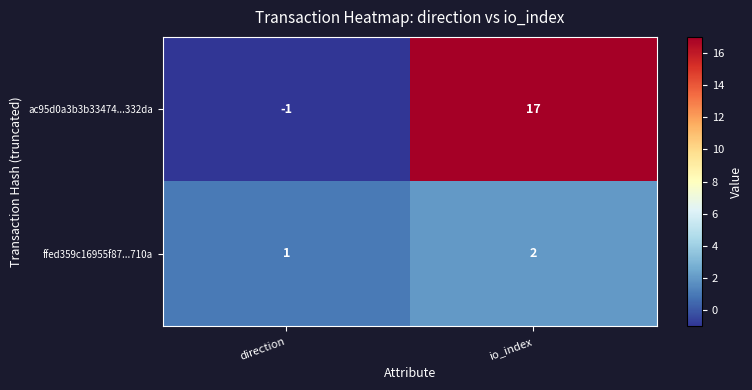

Which label corresponds to the largest value in the chart?

io_index